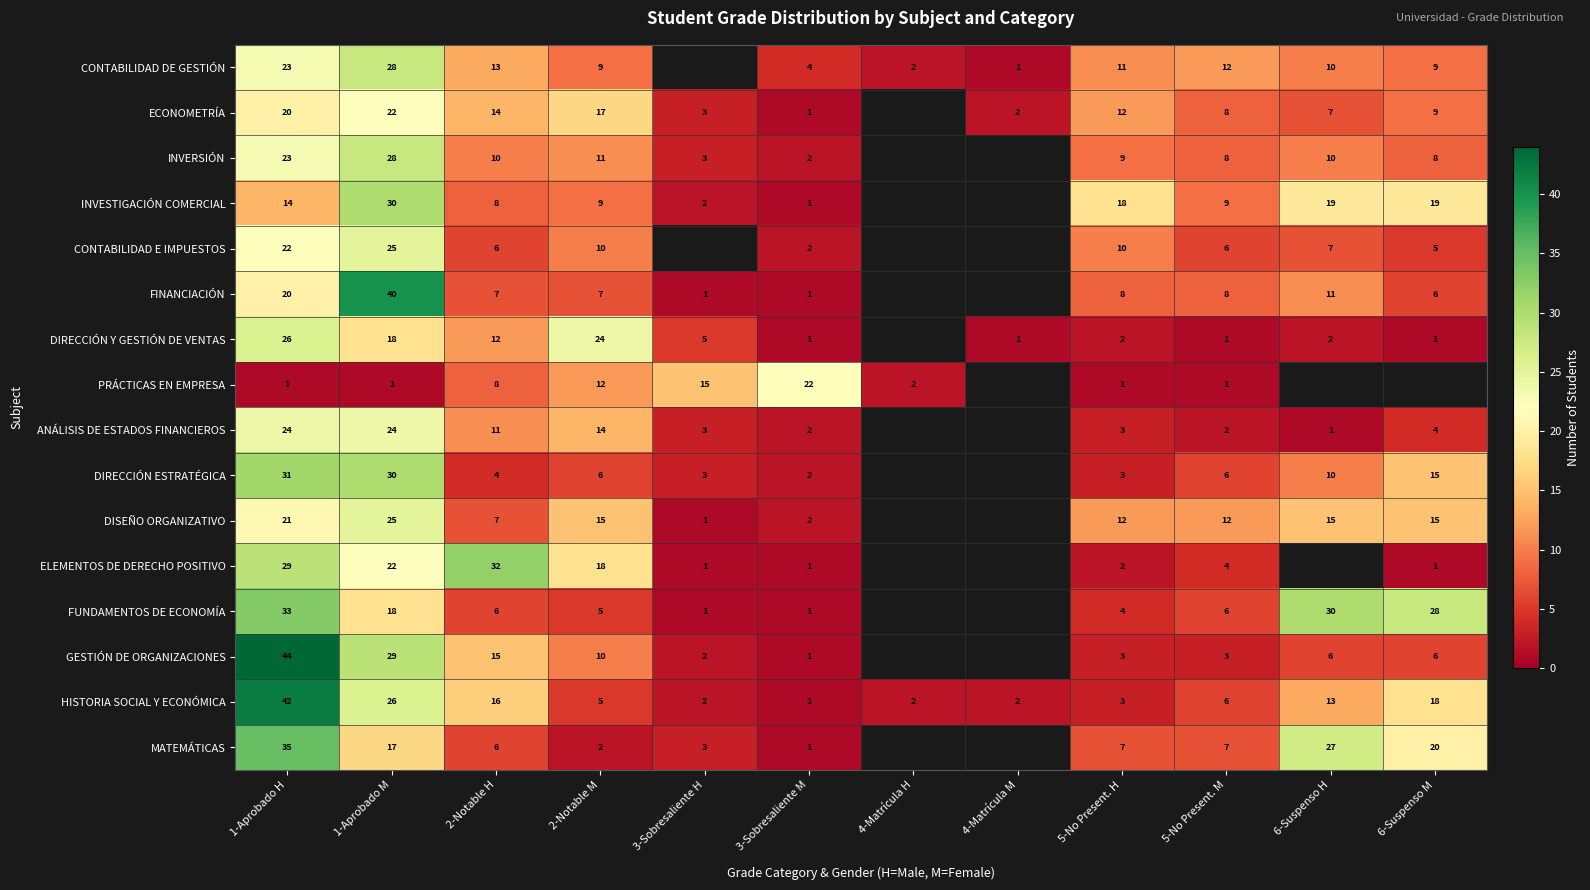

Between 1-Aprobado M and 3-Sobresaliente M, which series saw the biggest shift?

FINANCIACIÓN